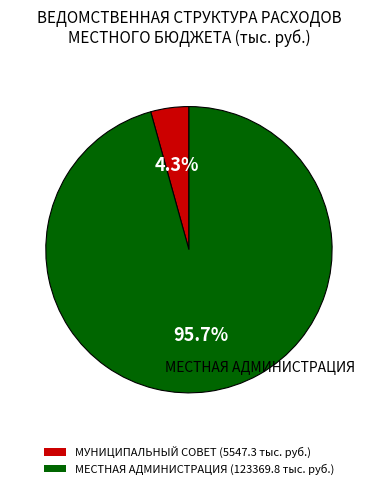

Is there a majority slice in this chart?

Yes